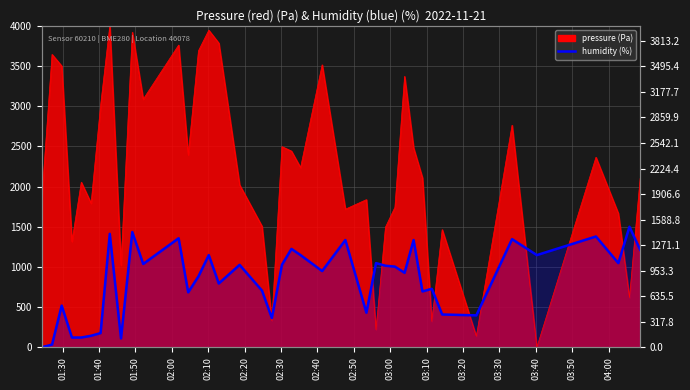

How many positive values are there?

39